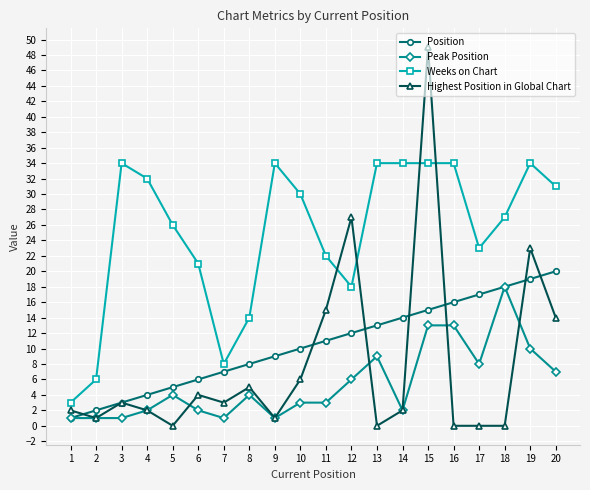

The value of Highest Position in Global Chart at 11 is 15. True or false?

True